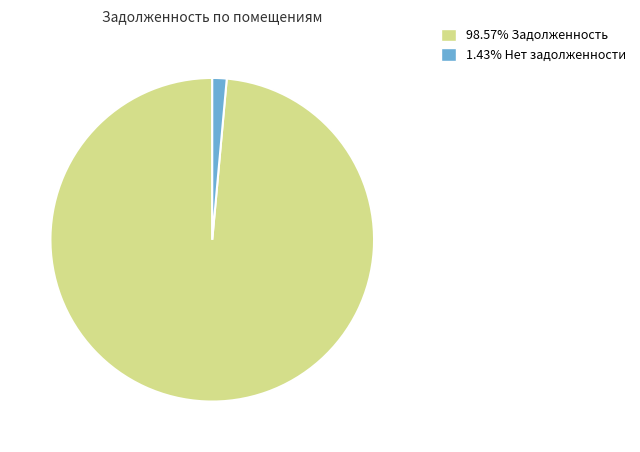

Is there a majority slice in this chart?

Yes